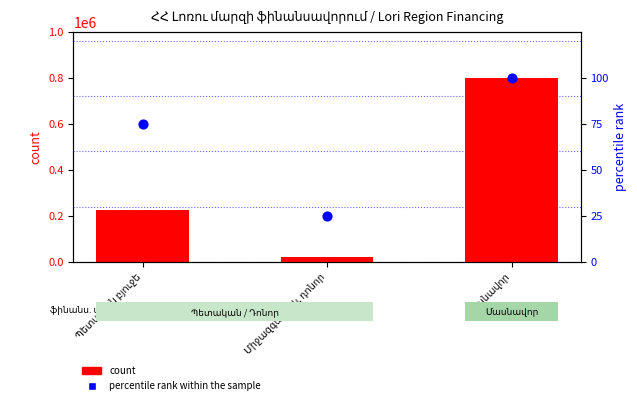

At how many categories does at least one series exceed 70900?

2